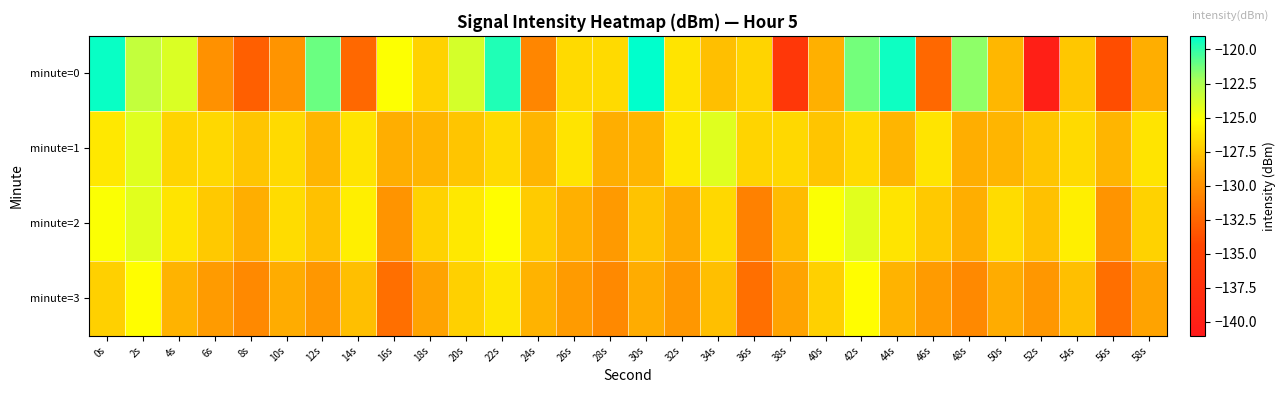

What is the total value across all series at 10s?

-511.8